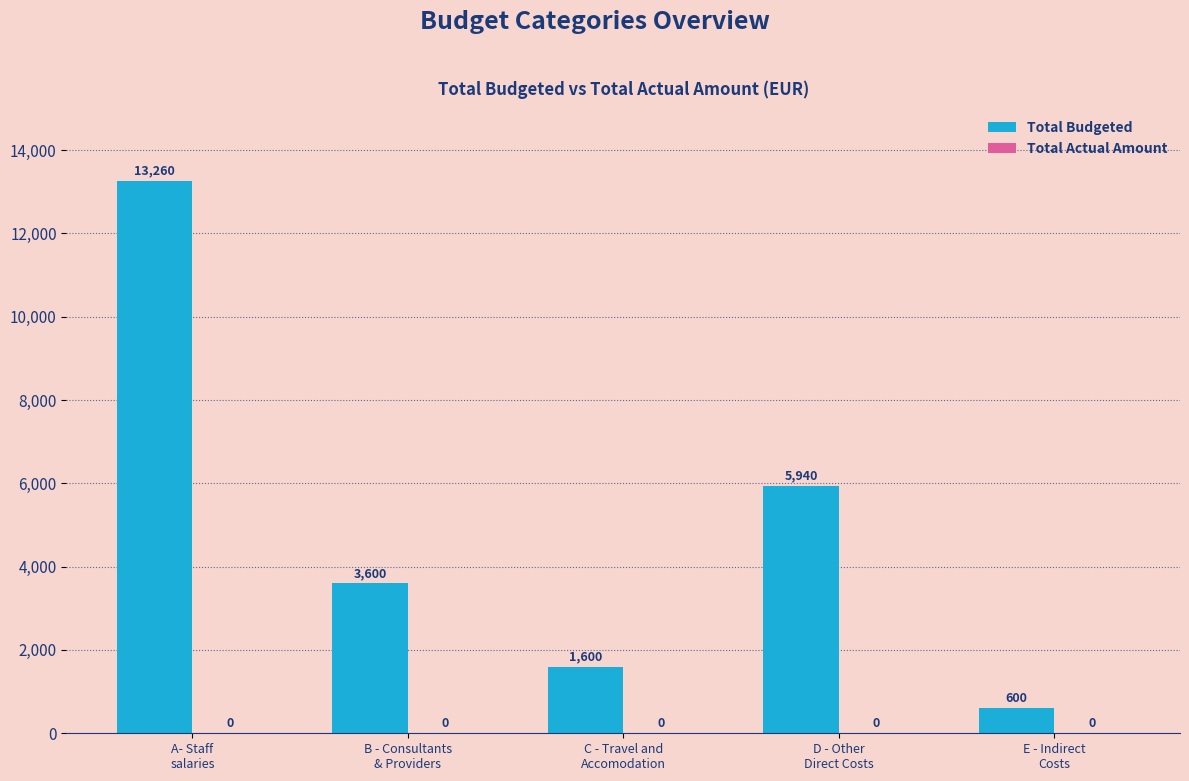

How many bars are there in total?

5